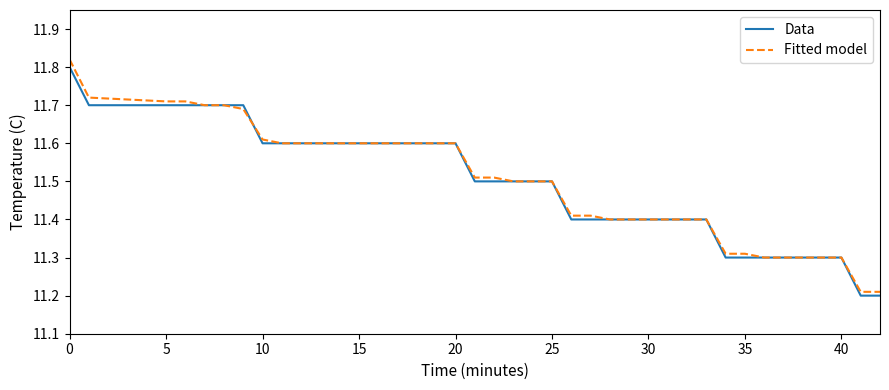

Does the chart display data point markers on the line(s)?

No